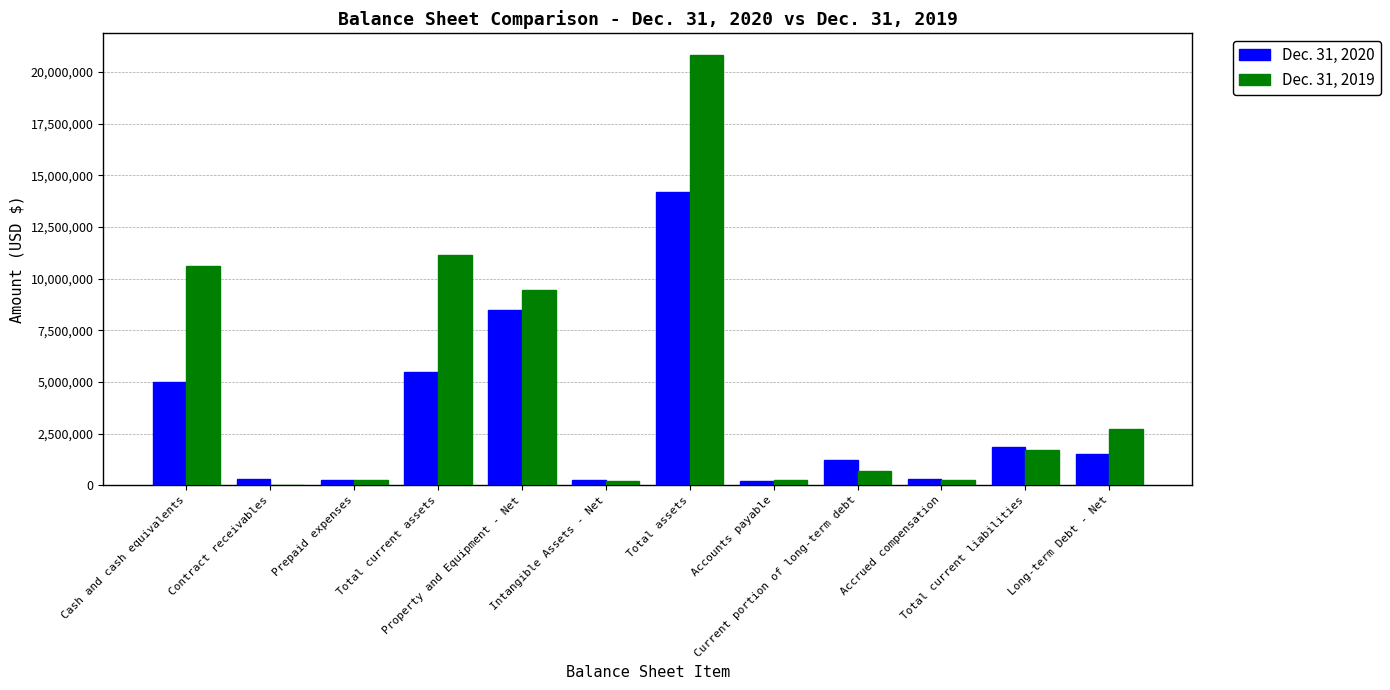

Which series has the largest total across all categories?

Dec. 31, 2019